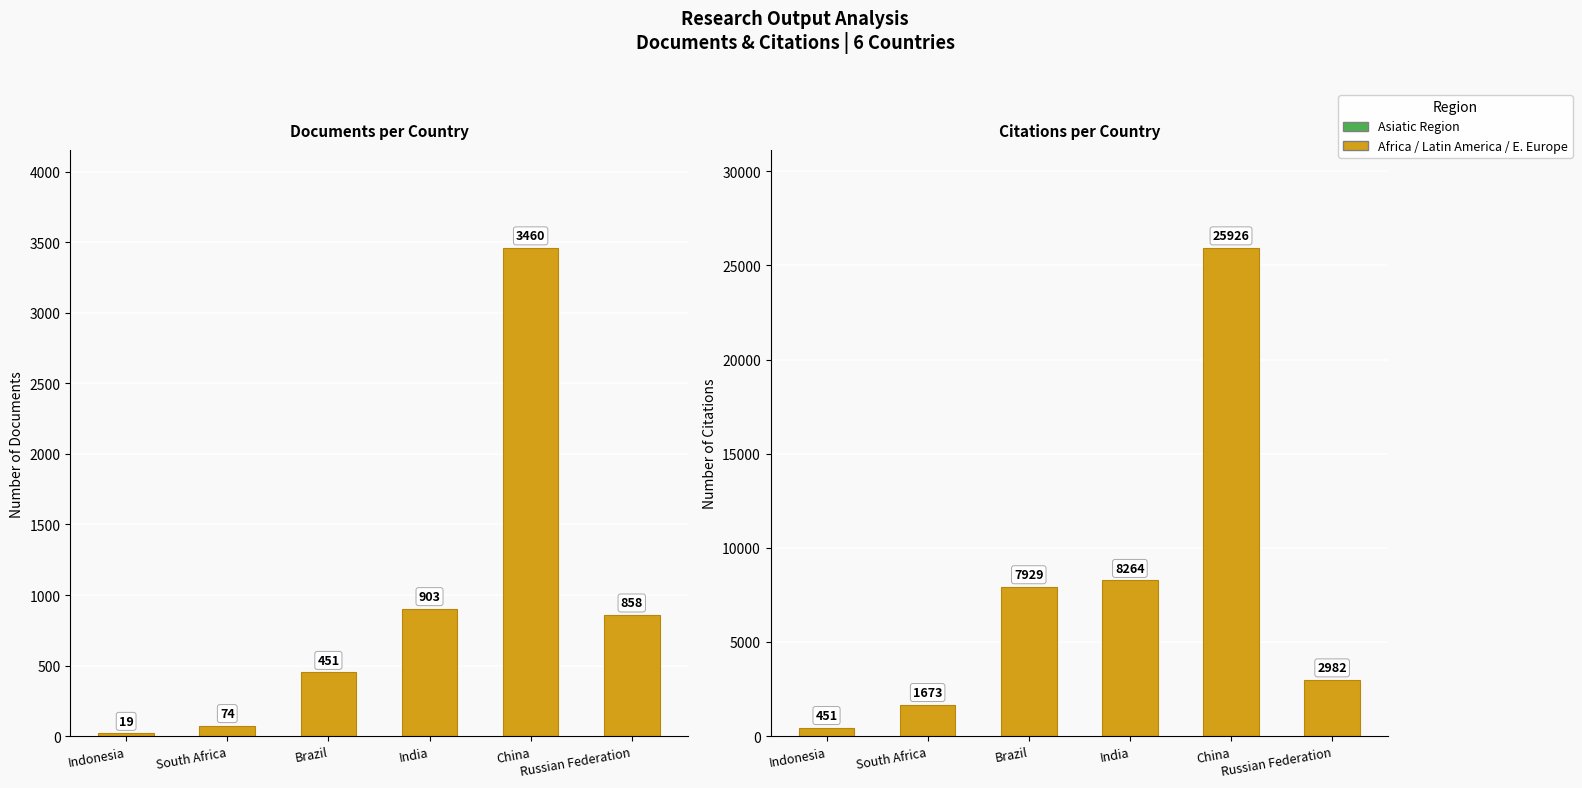

Reading left to right, transcribe all the data shown in this chart.

Documents: Indonesia=19	South Africa=74	Brazil=451	India=903	China=3460	Russian Federation=858
Citations: Indonesia=451	South Africa=1673	Brazil=7929	India=8264	China=25926	Russian Federation=2982